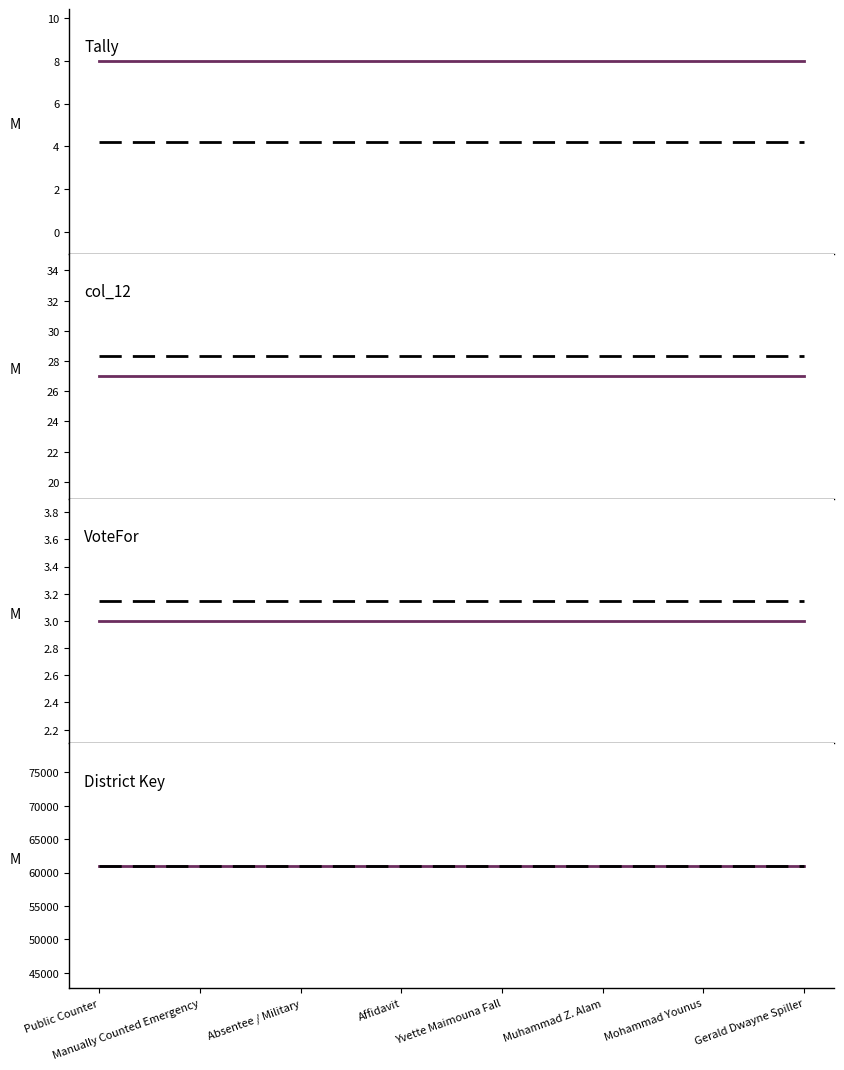

The value of Tally at Muhammad Z. Alam is 1. True or false?

False